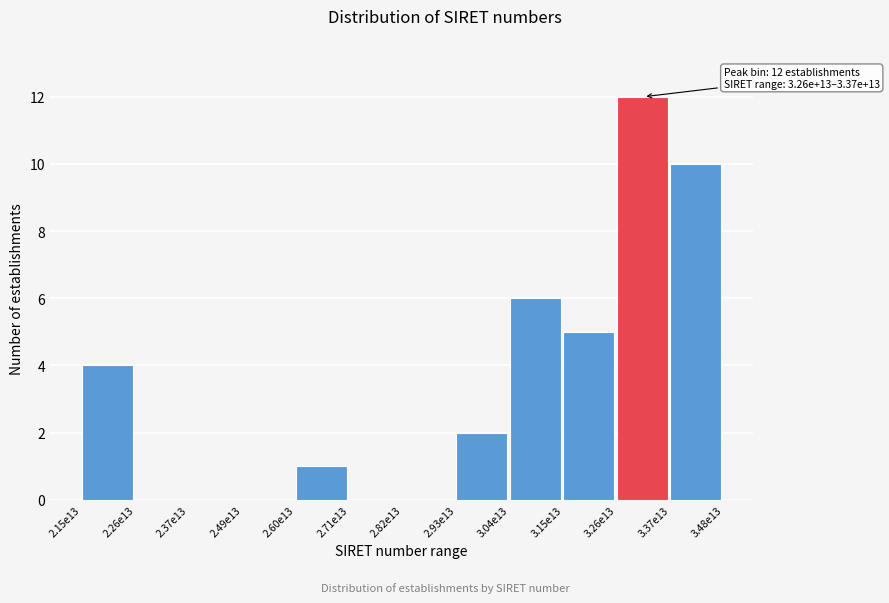

Reading right to left, what are all the values shown in this chart?

3.37e13=10	3.26e13=12	3.15e13=5	3.04e13=6	2.93e13=2	2.82e13=0	2.71e13=0	2.60e13=1	2.49e13=0	2.37e13=0	2.26e13=0	2.15e13=4